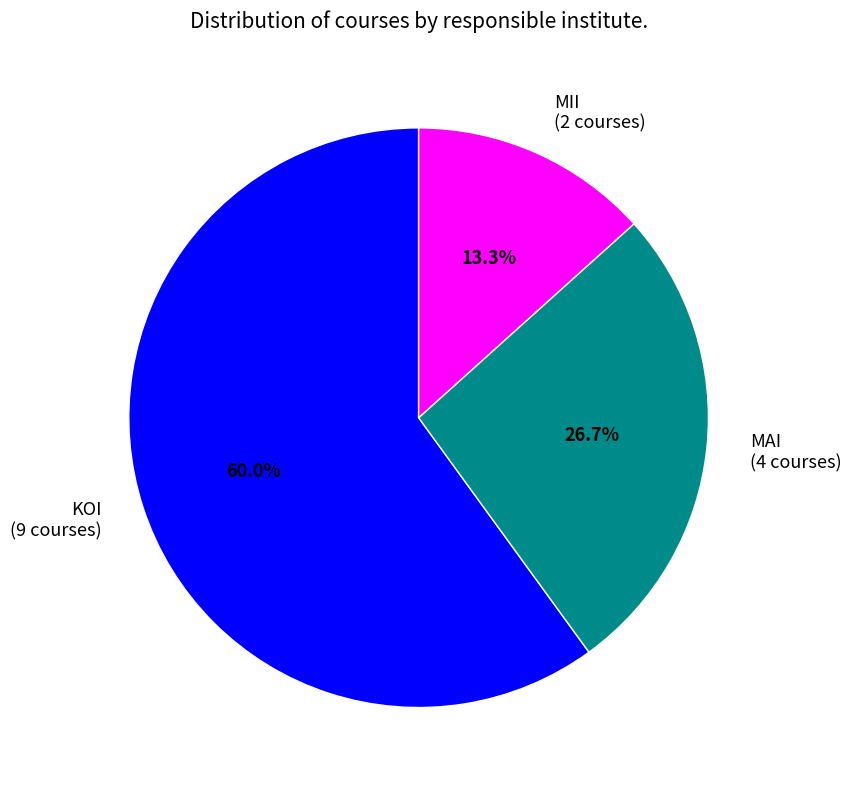

To the nearest percent, what percentage of the pie is MAI?

27%